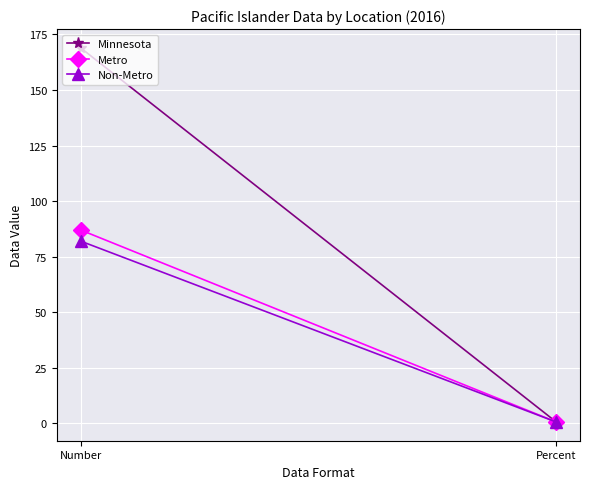

What is the spread (max minus min) of values at Number?

87.0